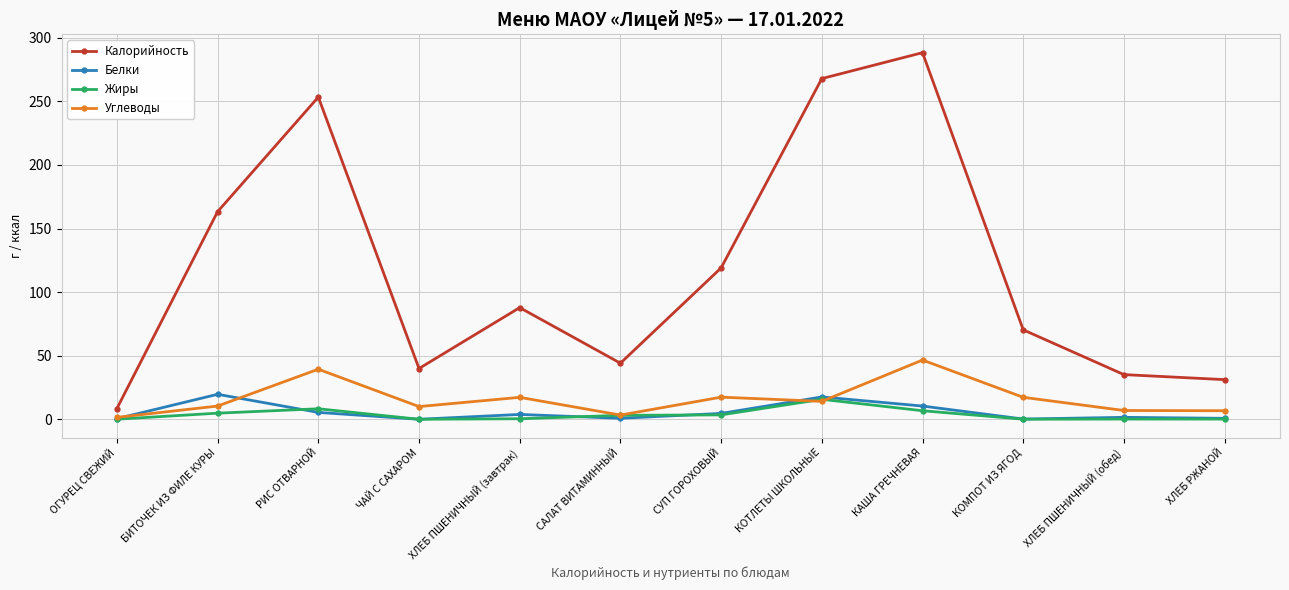

Which series has the largest range (max minus min)?

Калорийность